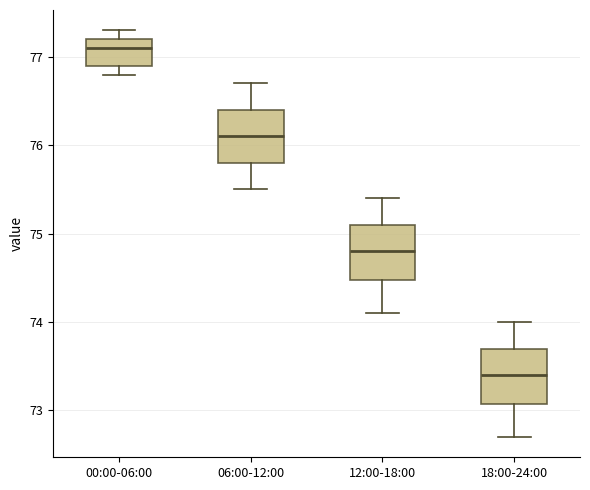

Reading left to right, transcribe this box plot: for each box, give where its median line is, the range the box spans, and where its two whiskers end, as read against the y-axis. The values are not printed on the chart, so give them approximately, as read against the axis.

00:00-06:00: median 77.1, box 76.9 to 77.2, whiskers 76.8 to 77.3
06:00-12:00: median 76.1, box 75.8 to 76.4, whiskers 75.5 to 76.7
12:00-18:00: median 74.8, box 74.5 to 75.1, whiskers 74.1 to 75.4
18:00-24:00: median 73.4, box 73.1 to 73.7, whiskers 72.7 to 74.0